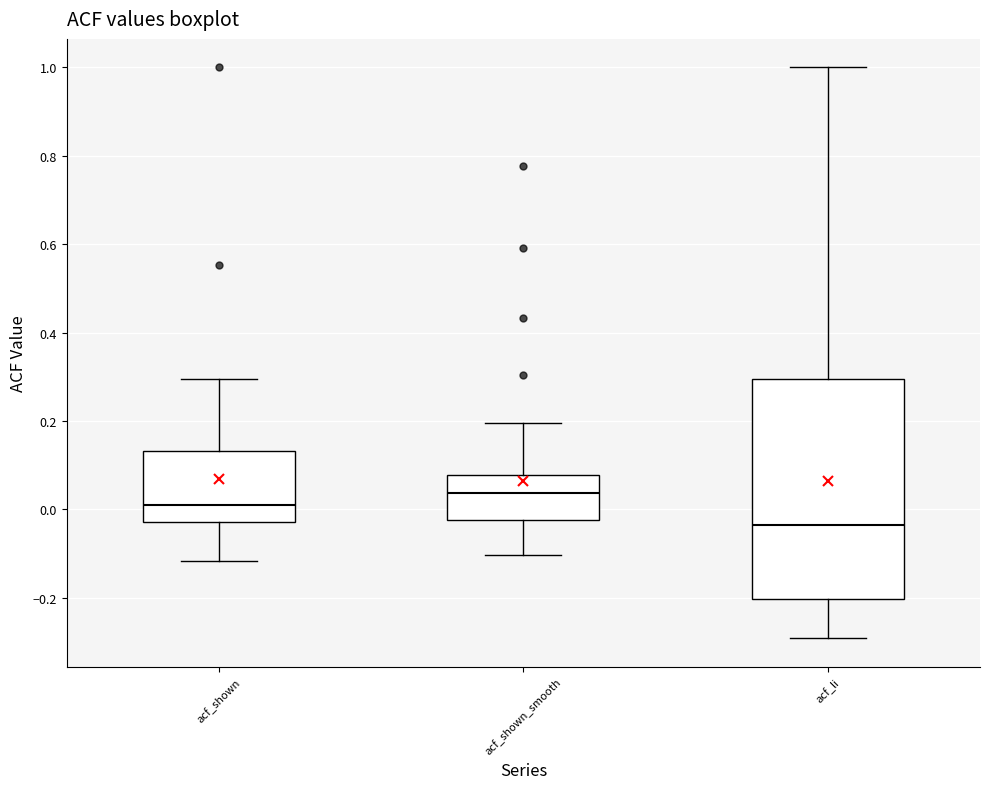

Reading left to right, transcribe this box plot: for each box, give where its median line is, the range the box spans, and where its two whiskers end, as read against the y-axis. The values are not printed on the chart, so give them approximately, as read against the axis.

acf_shown: median 0.02, box -0.02 to 0.14, whiskers -0.12 to 0.30
acf_shown_smooth: median 0.04, box -0.02 to 0.08, whiskers -0.10 to 0.20
acf_li: median -0.04, box -0.20 to 0.30, whiskers -0.30 to 1.00